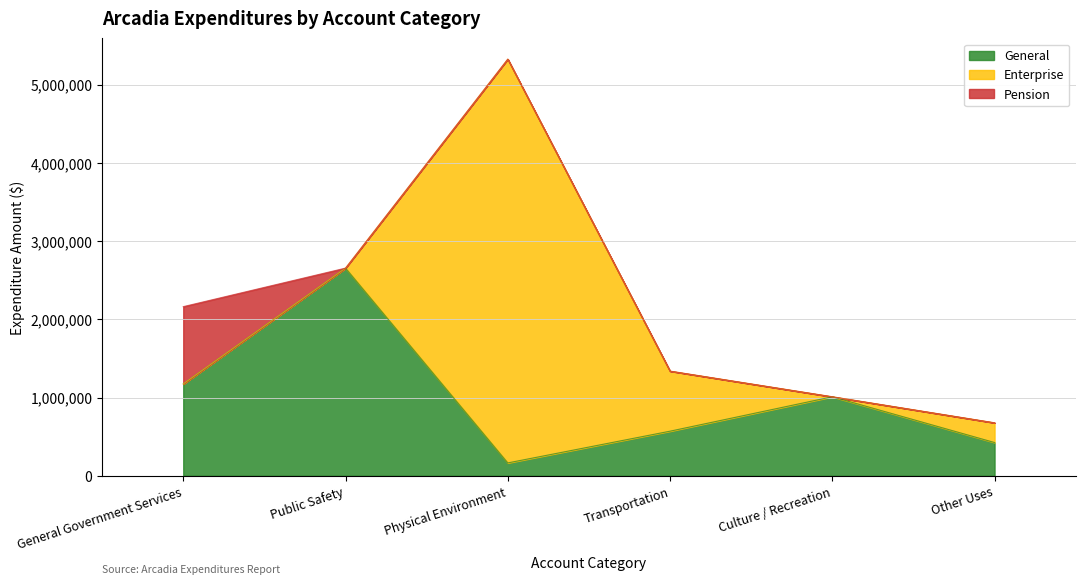

At which category is the sum across all series the highest?

Physical Environment